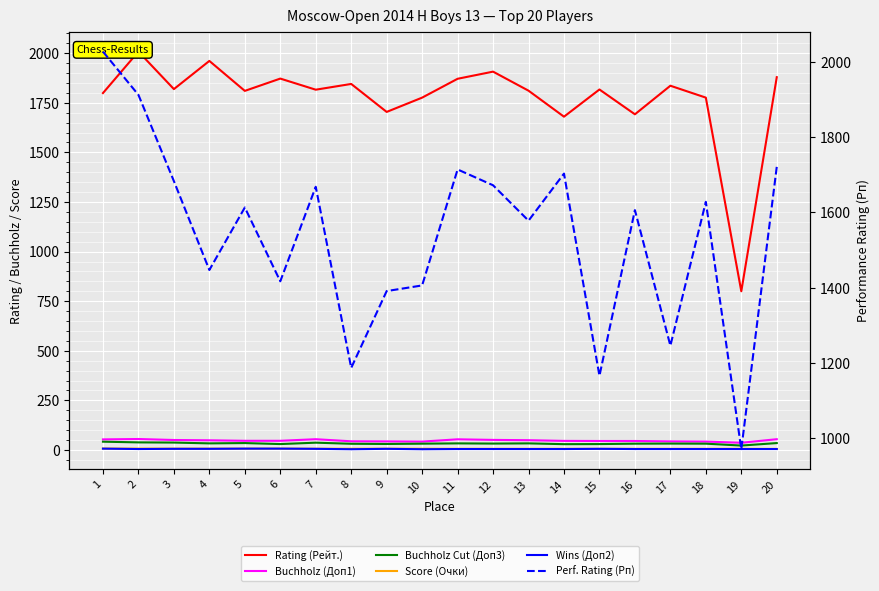

What is the average value of the Score (Очки) series?

6.4